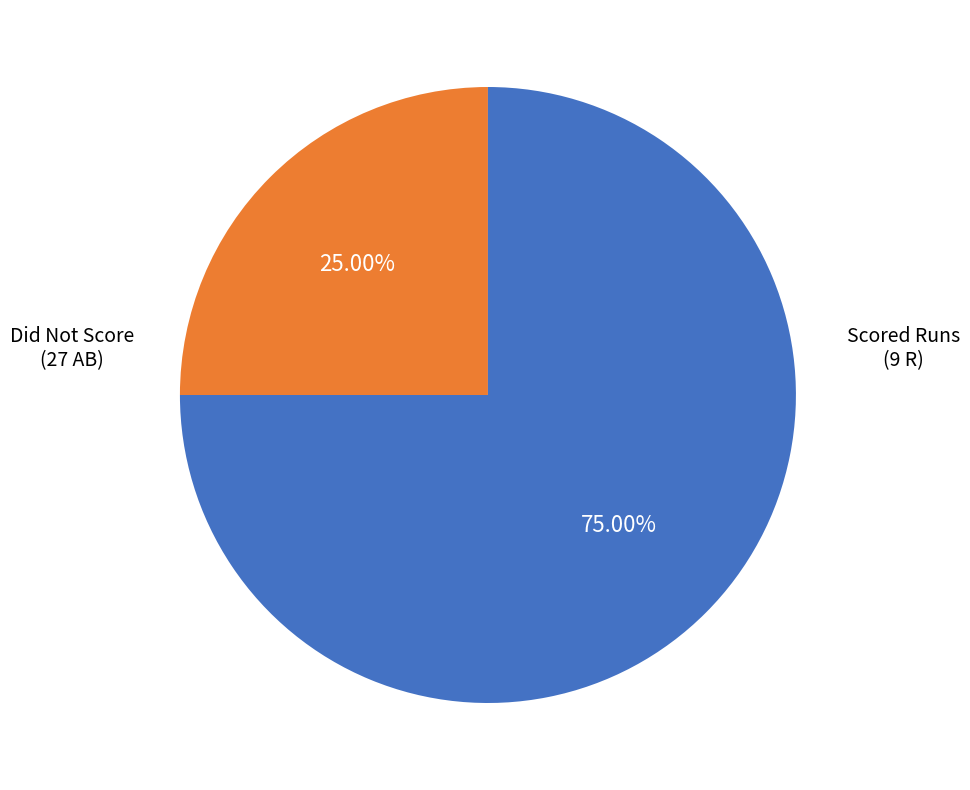

How many segments does this pie chart have?

2